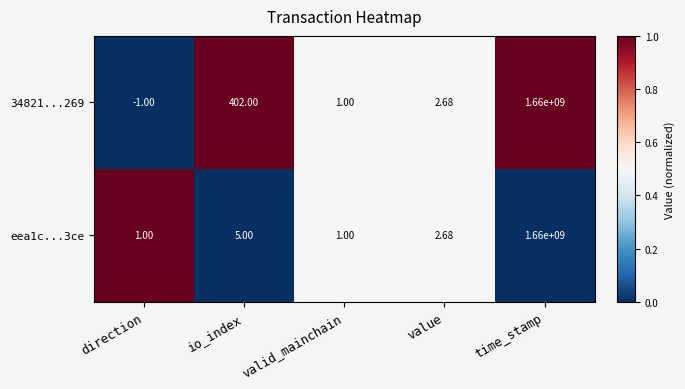

At which category does the chart reach its peak across all series?

time_stamp